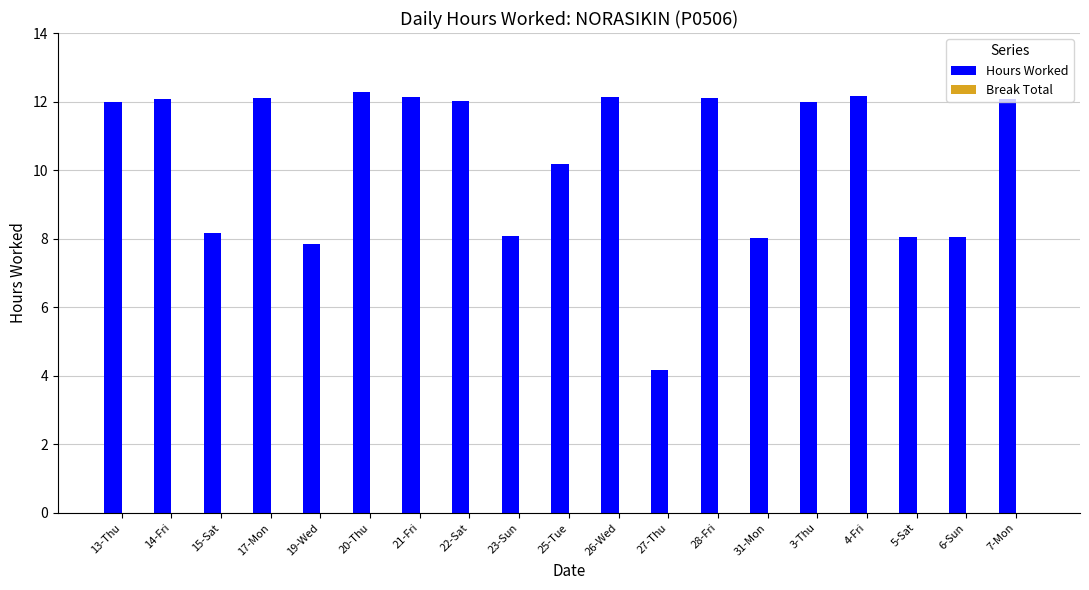

What is the sum of all values?

195.7